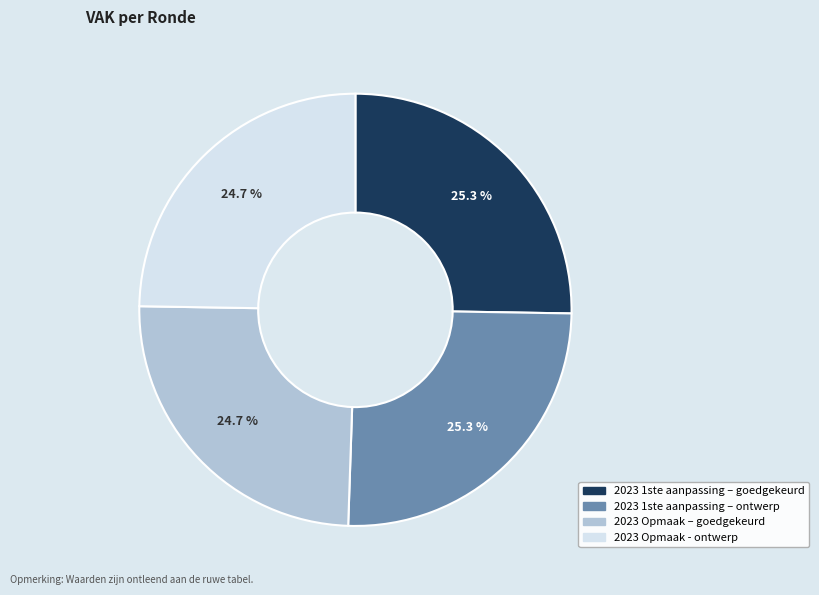

To the nearest percent, what percentage of the pie is 2023 1ste aanpassing – ontwerp?

25%